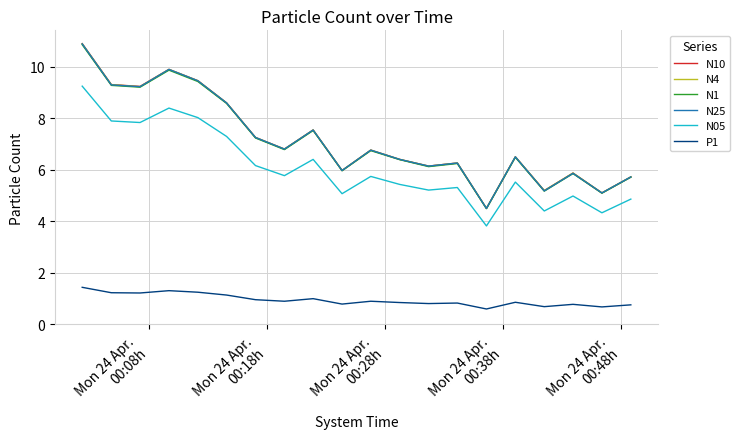

True or false: P1 and N4 cross at least once.

False